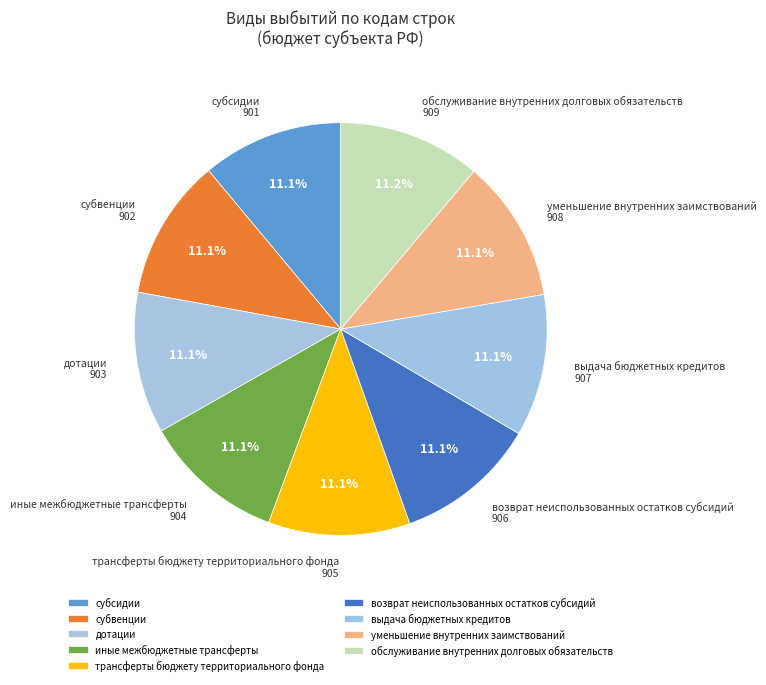

Is it true that возврат неиспользованных остатков субсидий is 11% of the pie?

True